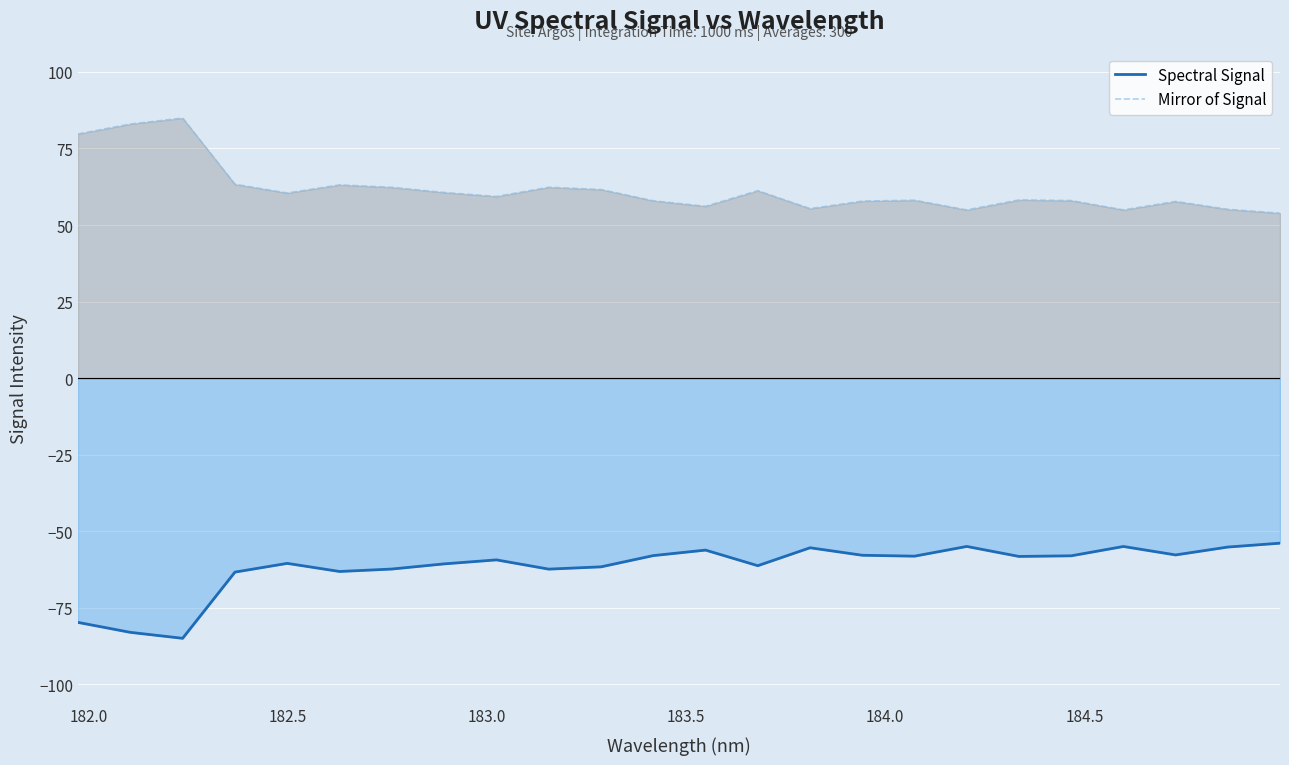

What is the maximum value for Mirror of Signal?

84.9